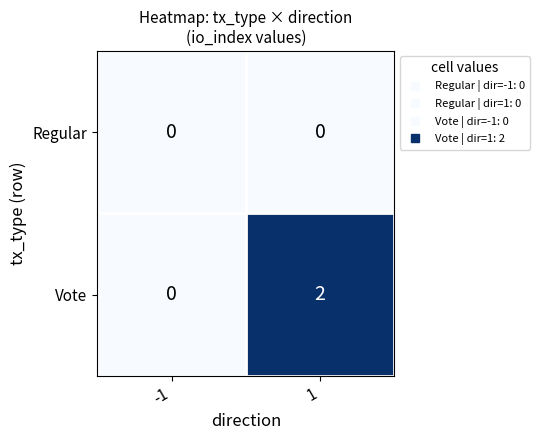

How many categories are shown in the chart?

2